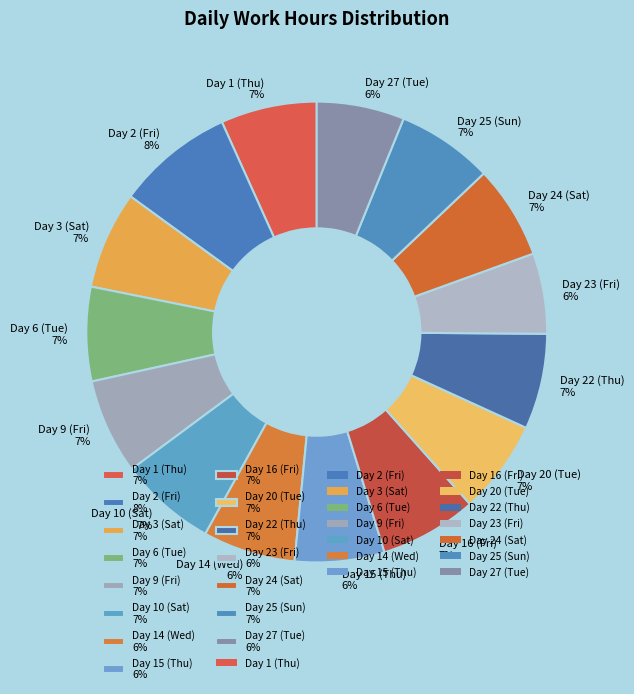

Does any single category account for the majority?

No